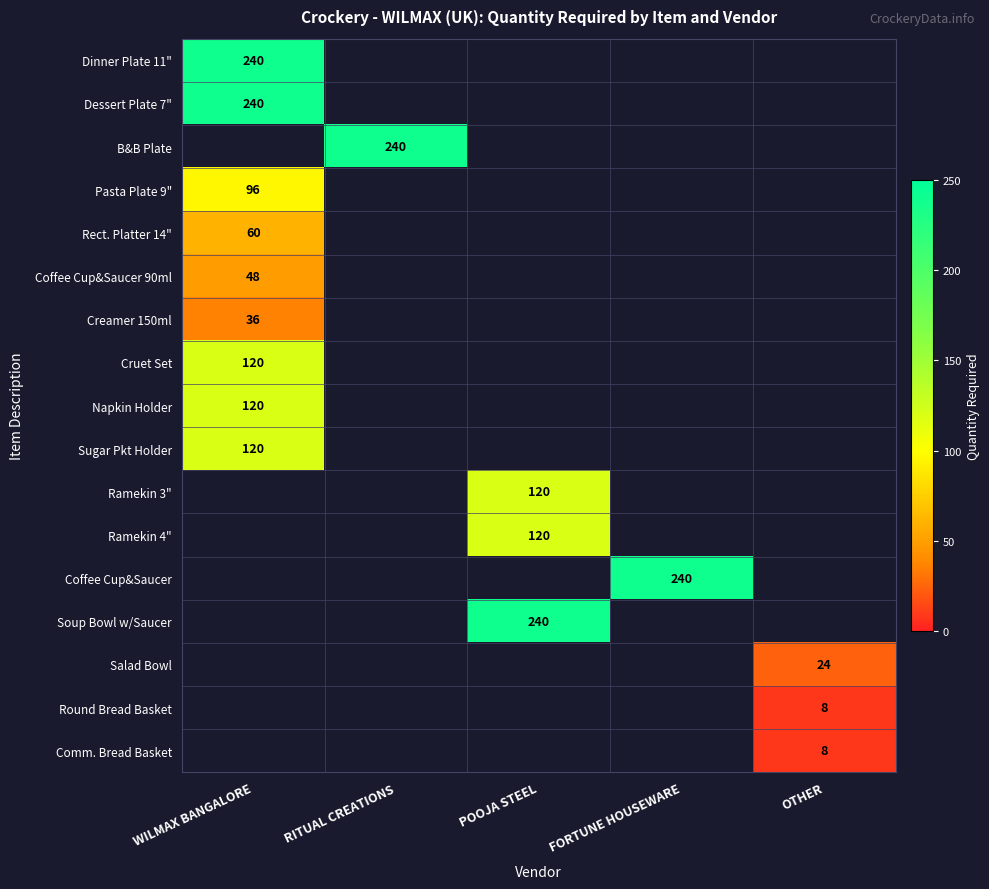

True or false: Ramekin 3" has a value of 194 at POOJA STEEL.

False